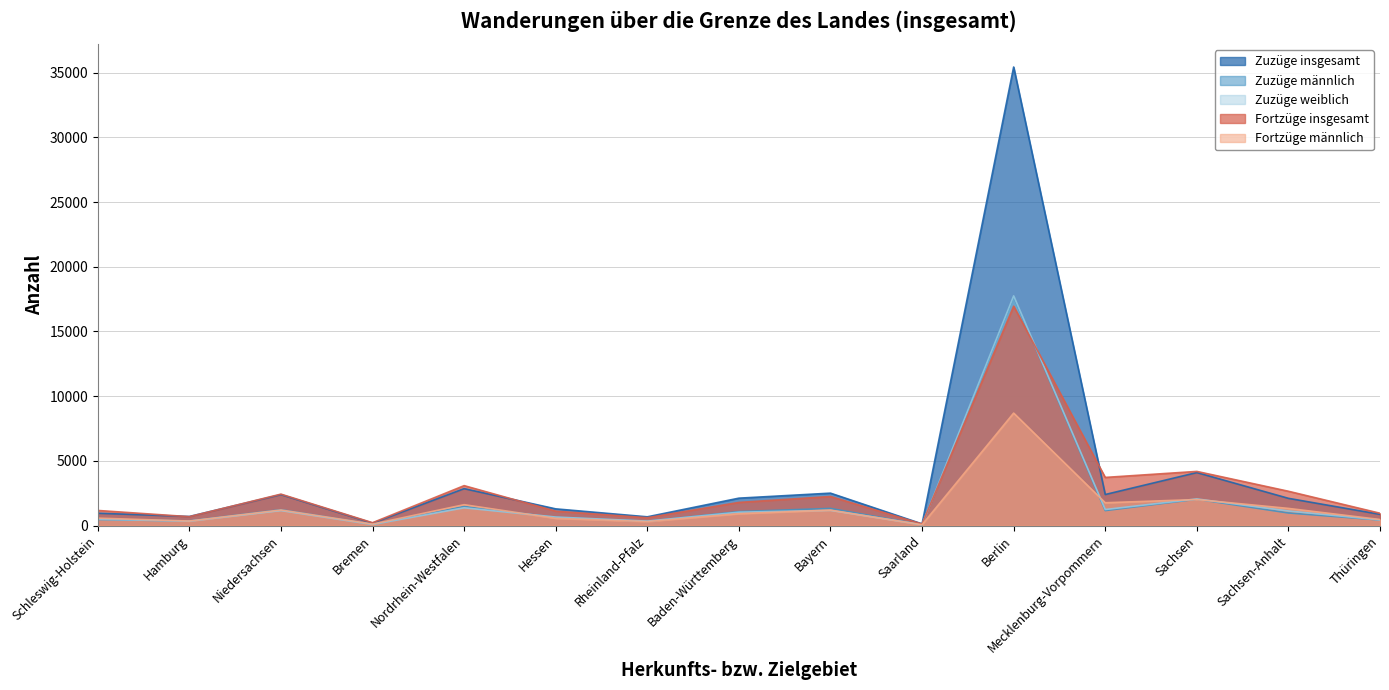

In Zuzüge männlich, how many points are lower than both neighbors (excluding endpoints)?

5